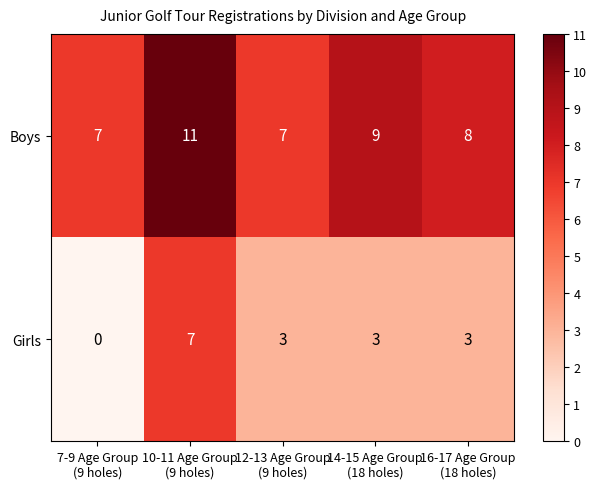

Reading left to right, what are all the values shown in this chart?

Boys: 7	11	7	9	8
Girls: 0	7	3	3	3